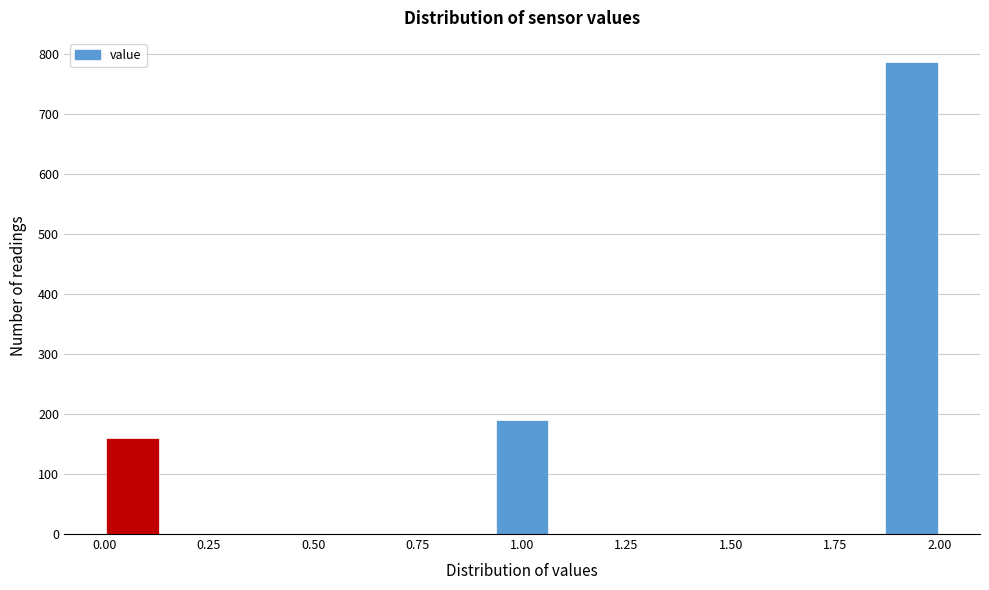

Read against the x-axis, roughly where is the centre of the tallest bar?

1.95